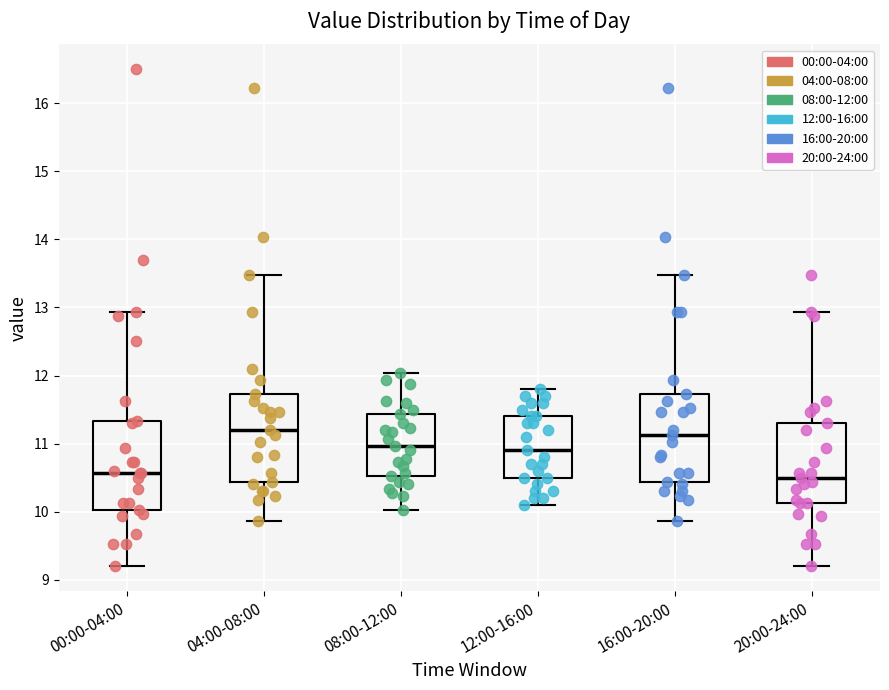

Reading left to right, transcribe this box plot: for each box, give where its median line is, the range the box spans, and where its two whiskers end, as read against the y-axis. The values are not printed on the chart, so give them approximately, as read against the axis.

00:00-04:00: median 10.6, box 10.0 to 11.3, whiskers 9.2 to 12.9
04:00-08:00: median 11.2, box 10.4 to 11.7, whiskers 9.9 to 13.5
08:00-12:00: median 11.0, box 10.5 to 11.4, whiskers 10.0 to 12.0
12:00-16:00: median 10.9, box 10.5 to 11.4, whiskers 10.1 to 11.8
16:00-20:00: median 11.1, box 10.4 to 11.7, whiskers 9.9 to 13.5
20:00-24:00: median 10.5, box 10.1 to 11.3, whiskers 9.2 to 12.9